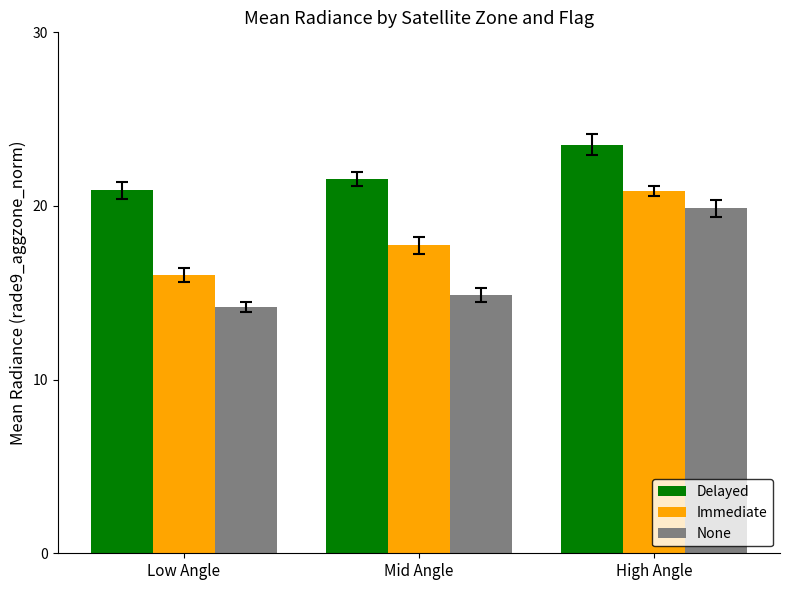

Rank the series at Mid Angle from highest to lowest value.

Delayed, Immediate, None